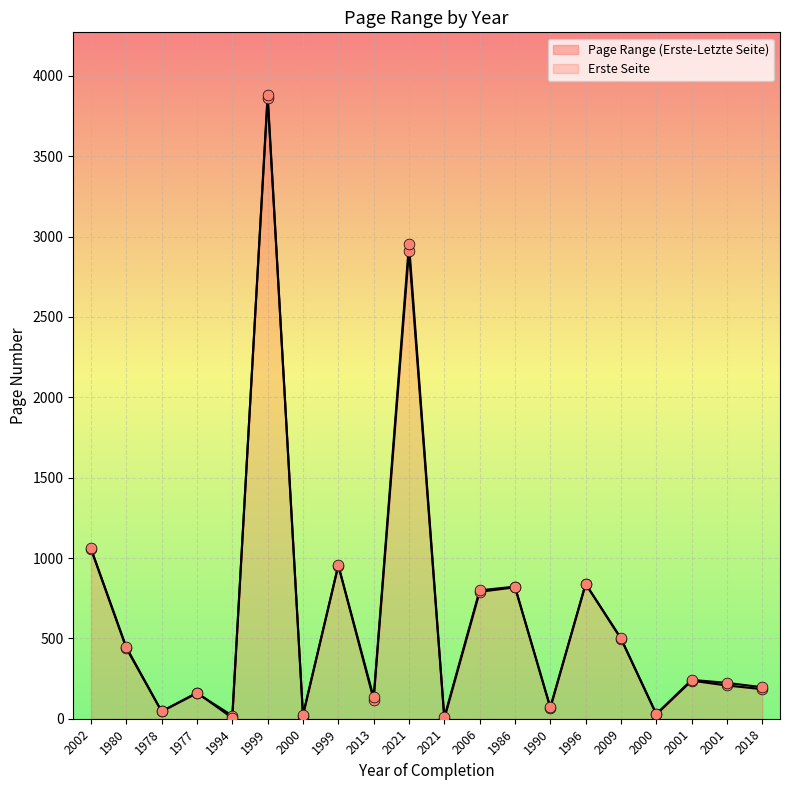

What is the total value across all series at 1978?

91